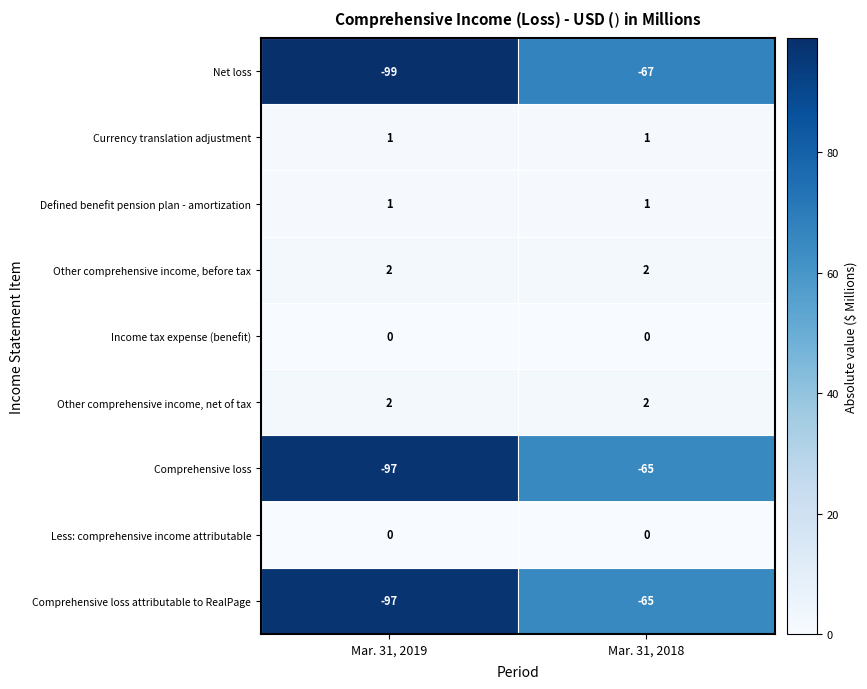

Reading left to right, transcribe all the data shown in this chart.

Net loss: -99	-67
Currency translation adjustment: 1	1
Defined benefit pension plan - amortization: 1	1
Other comprehensive income, before tax: 2	2
Income tax expense (benefit): 0	0
Other comprehensive income, net of tax: 2	2
Comprehensive loss: -97	-65
Less: comprehensive income attributable: 0	0
Comprehensive loss attributable to RealPage: -97	-65